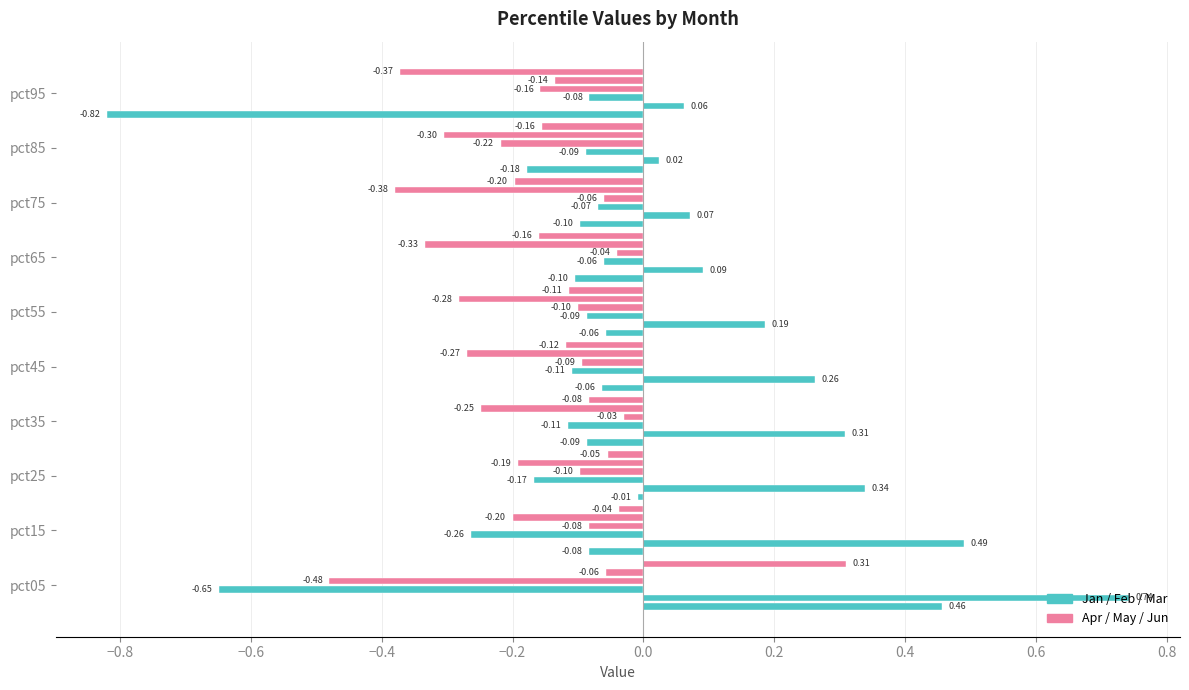

The value of Mar at pct85 is -0.1. True or false?

True